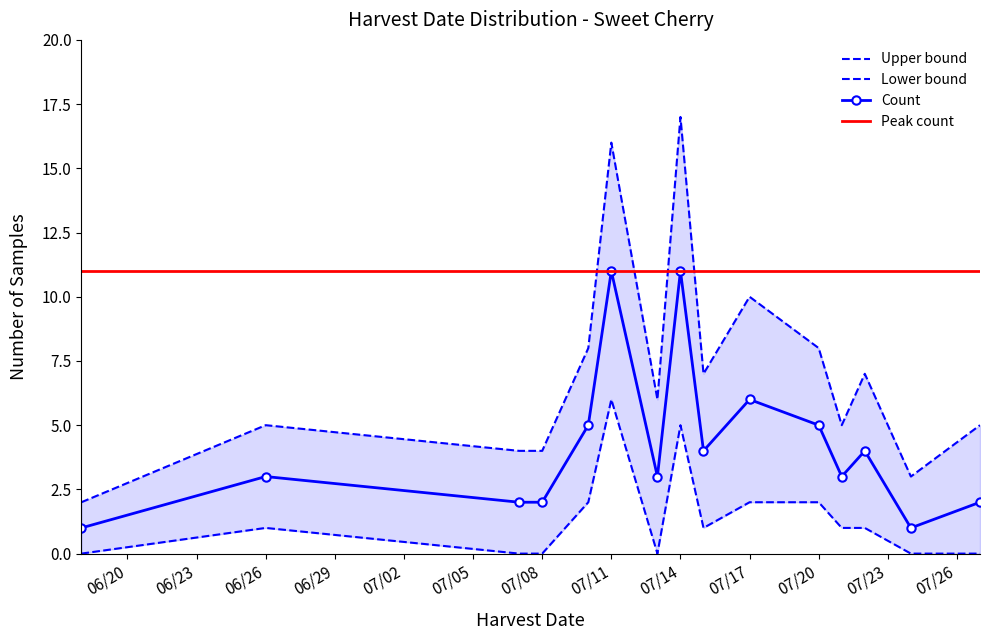

At which label does Upper first exceed 6?

7/10/2010